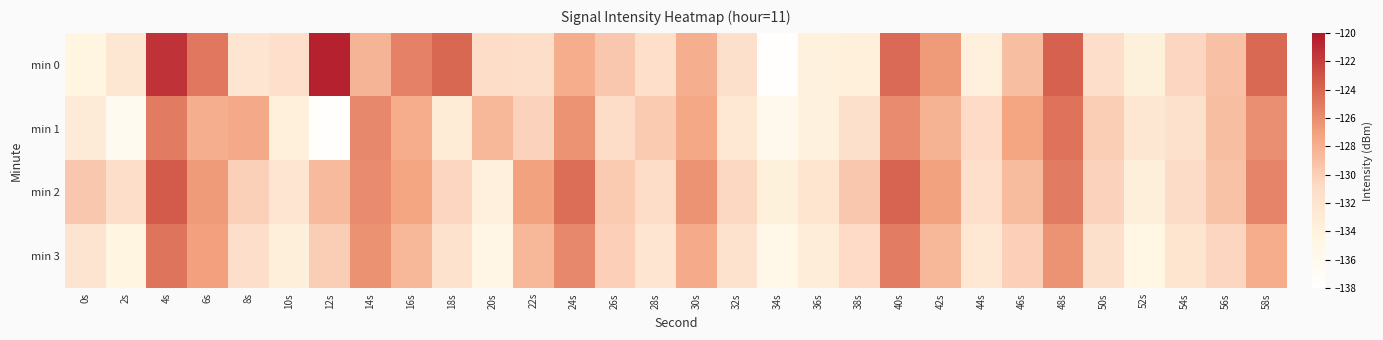

How many categories are shown in the chart?

30